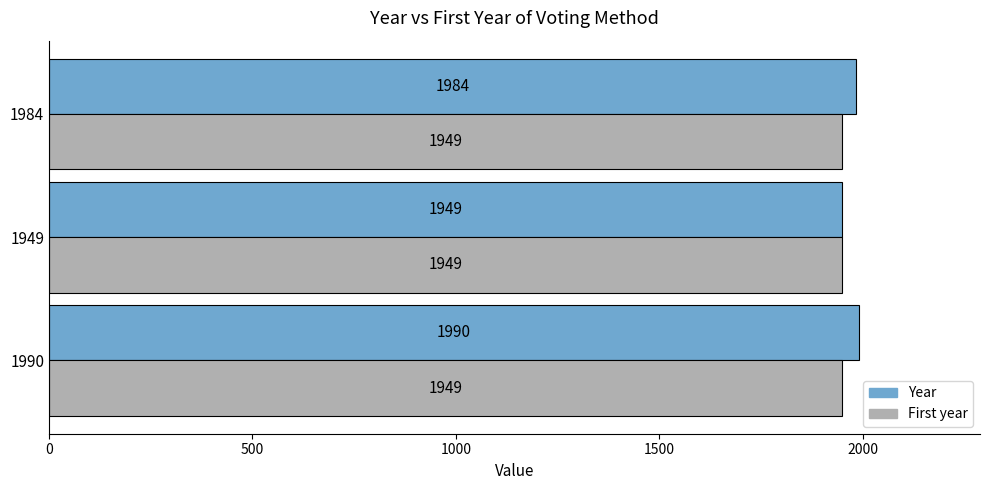

List the series in order of their peak value, lowest first.

First year, Year